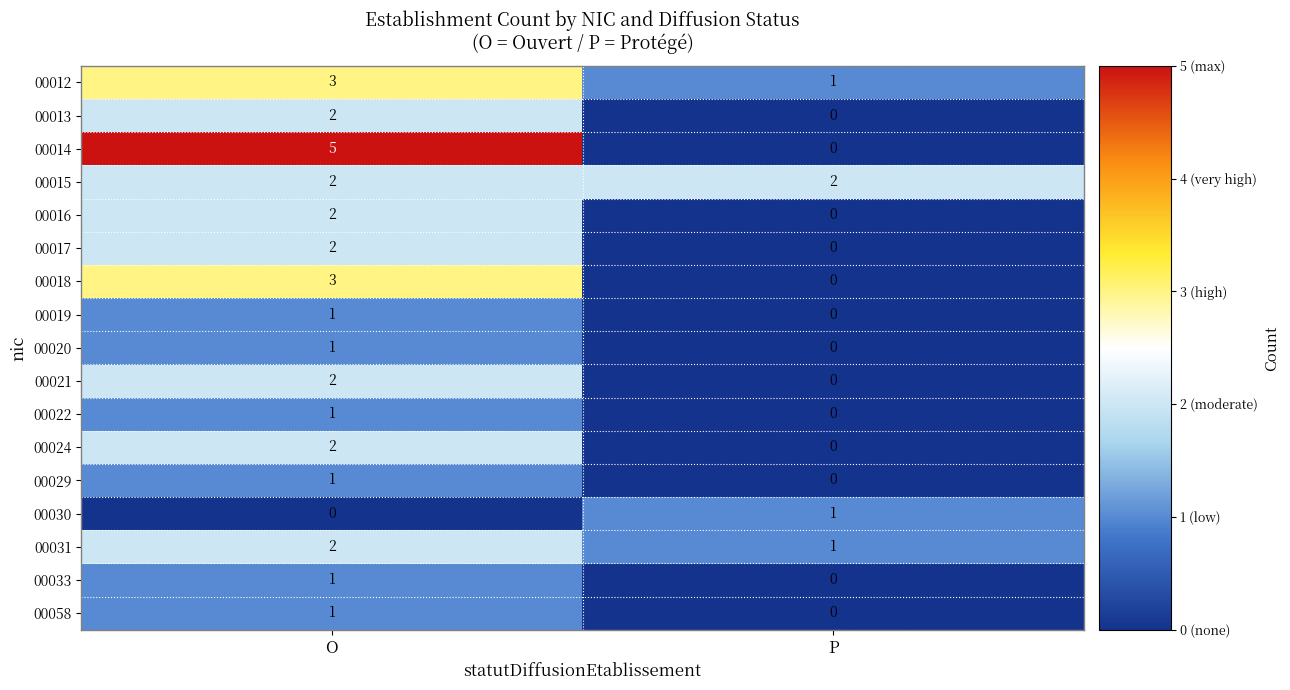

Which series has the largest range (max minus min)?

00014